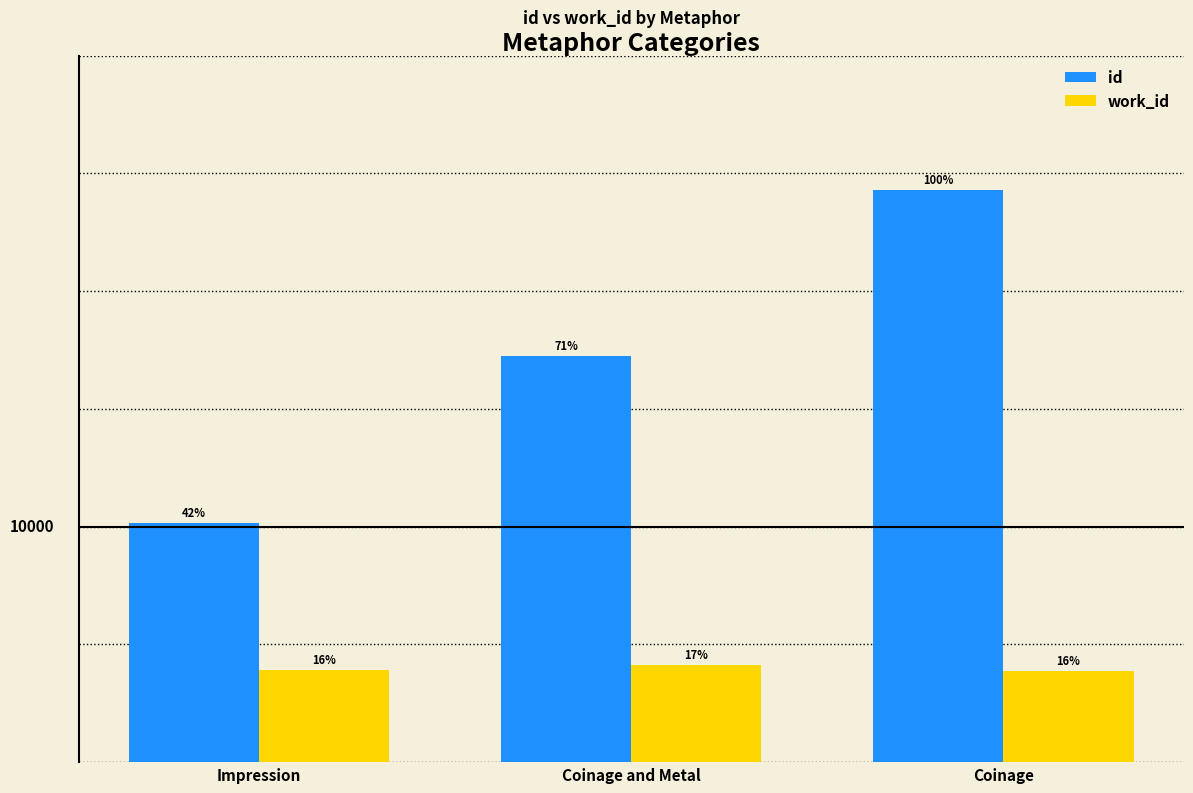

Does the chart contain stacked bars?

No